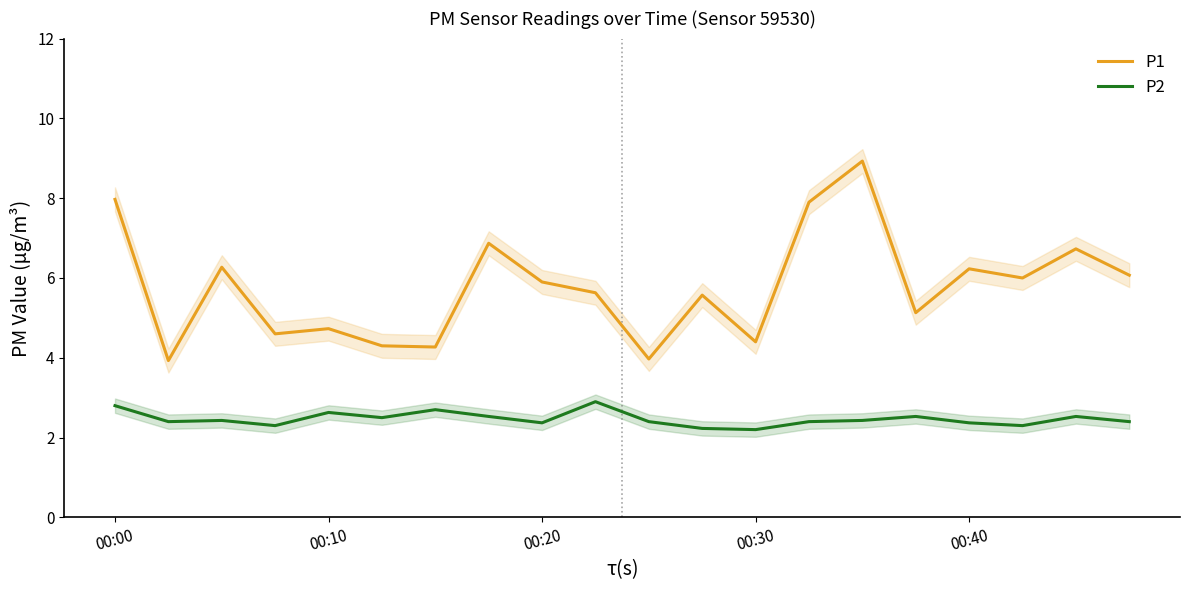

What is the highest value of the P1 series?

8.9